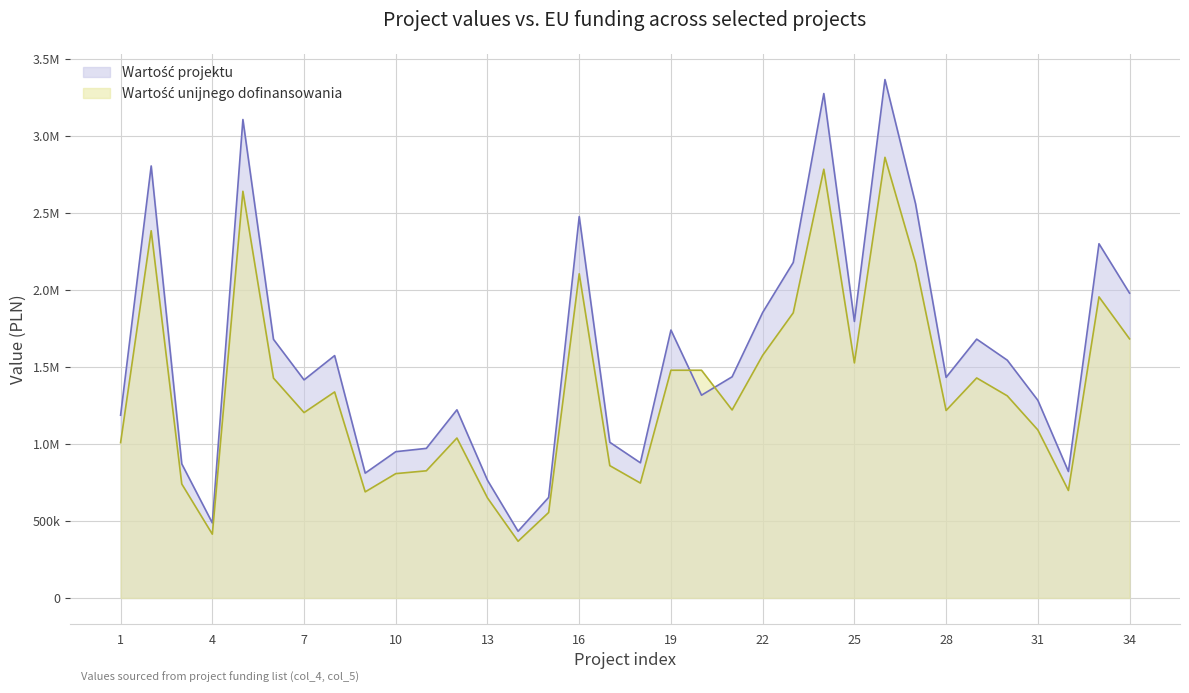

In Wartość unijnego dofinansowania, how many points are higher than both neighbors (excluding endpoints)?

9